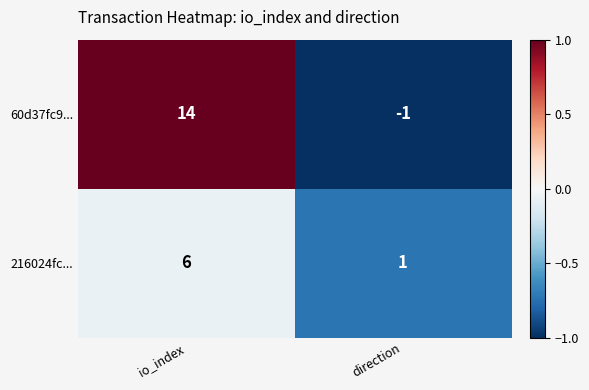

At how many categories does at least one series exceed 0?

2